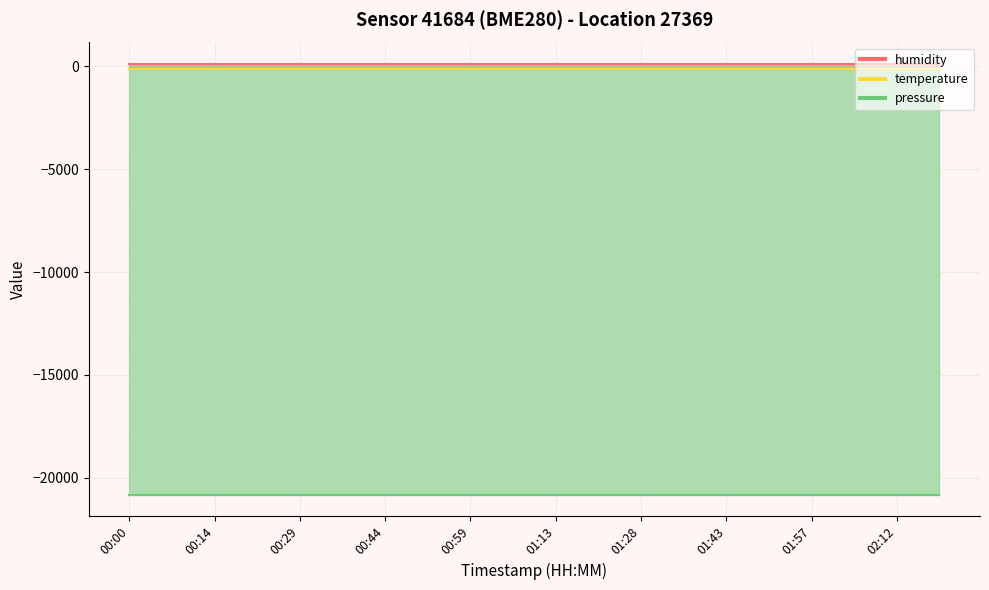

True or false: temperature and pressure cross at least once.

False